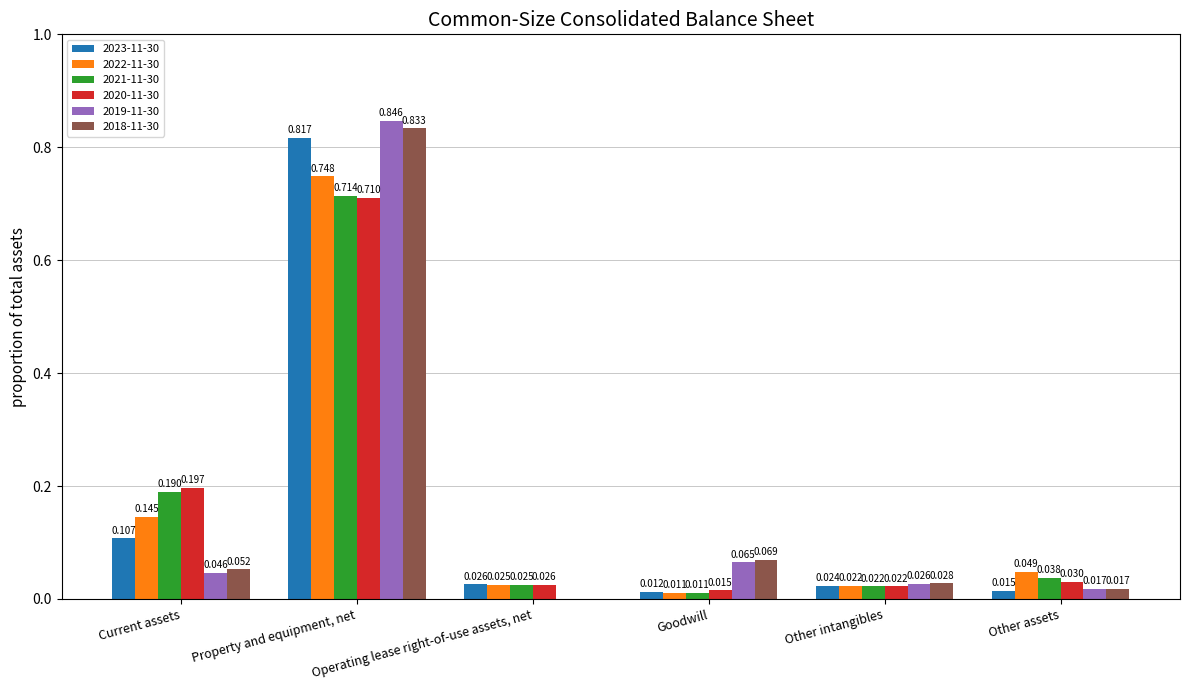

At which label is 2019-11-30 closest to 0?

Operating lease right-of-use assets, net